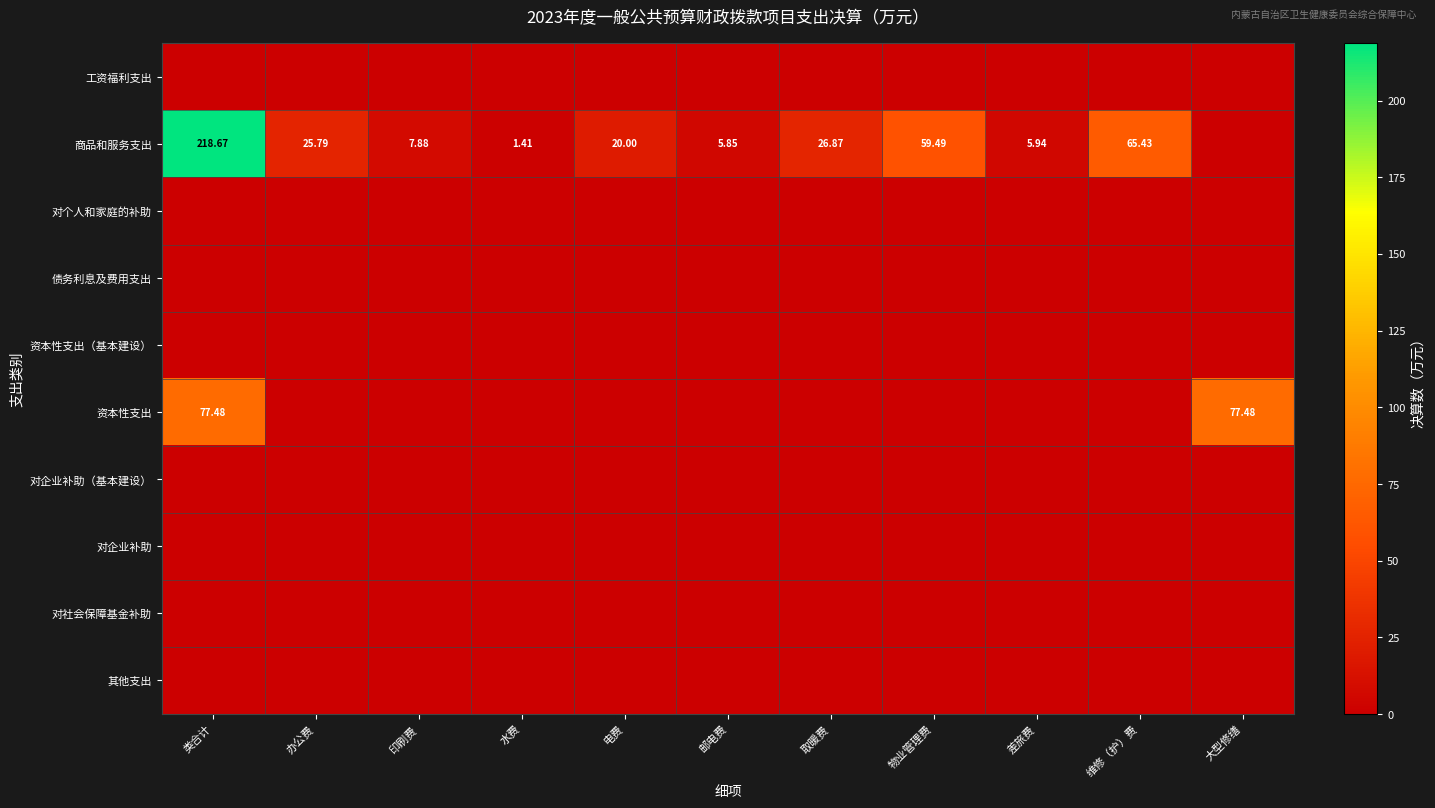

What is the spread (max minus min) of values at 电费?

20.0